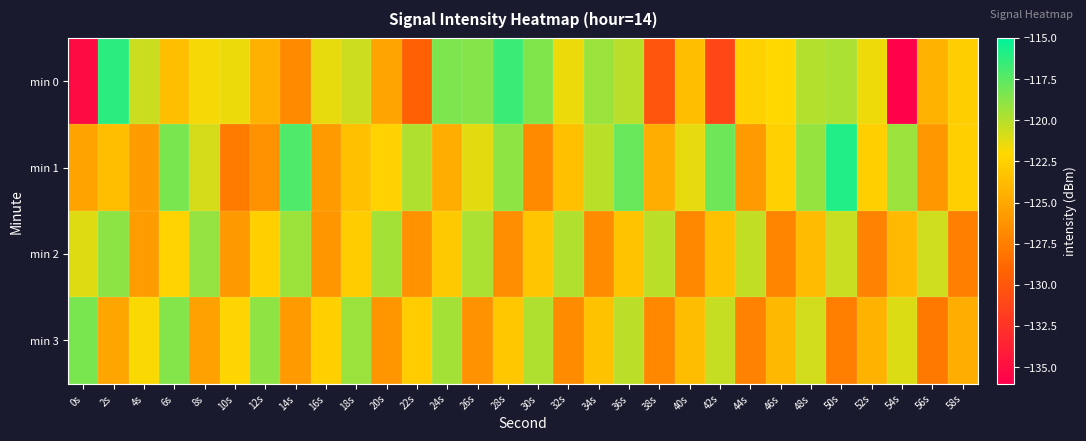

Which series has the largest range (max minus min)?

min 0